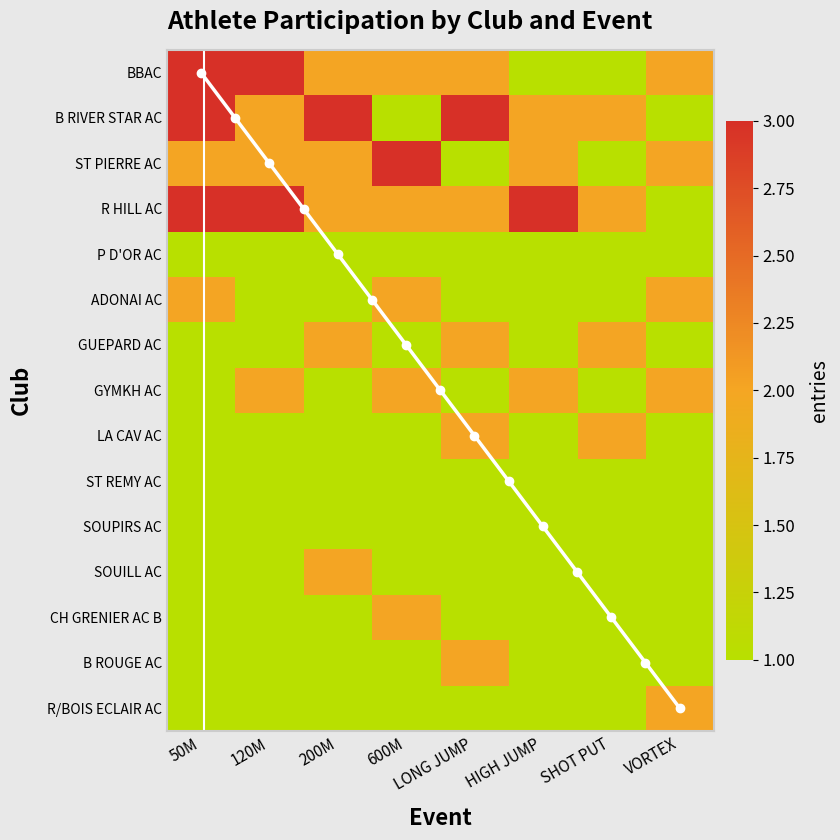

Which category has the lowest value across all series?

HIGH JUMP